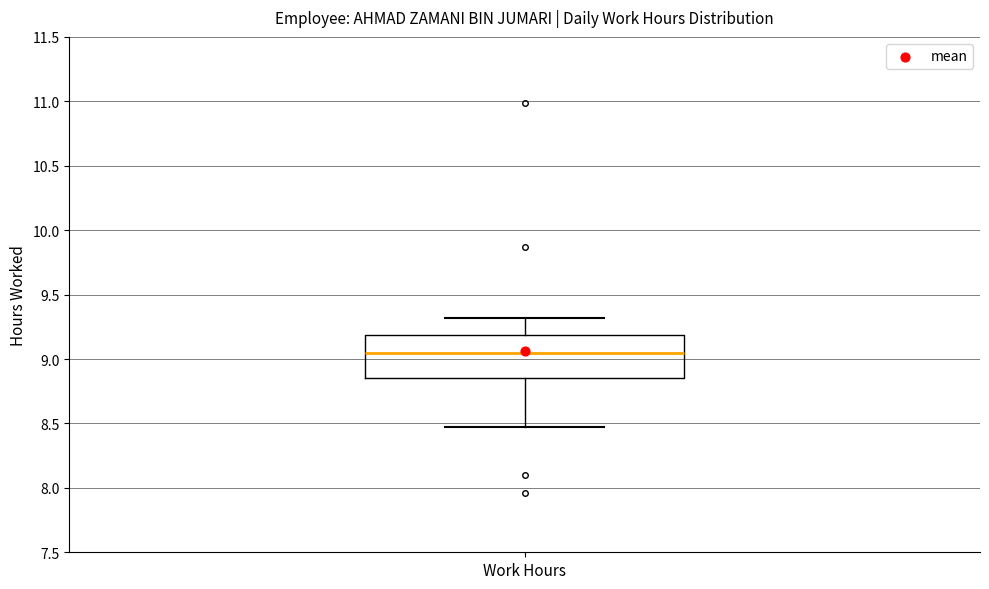

Transcribe this box plot: give where the median line is, the range the box spans, and where the two whiskers end, as read against the y-axis. The values are not printed on the chart, so give them approximately, as read against the axis.

median 9.05, box 8.85 to 9.20, whiskers 8.45 to 9.30